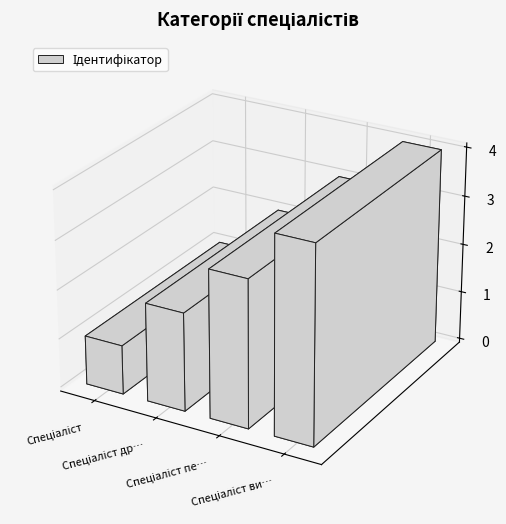

Where is the data nearest to the value 2?

Спеціаліст другої категорії